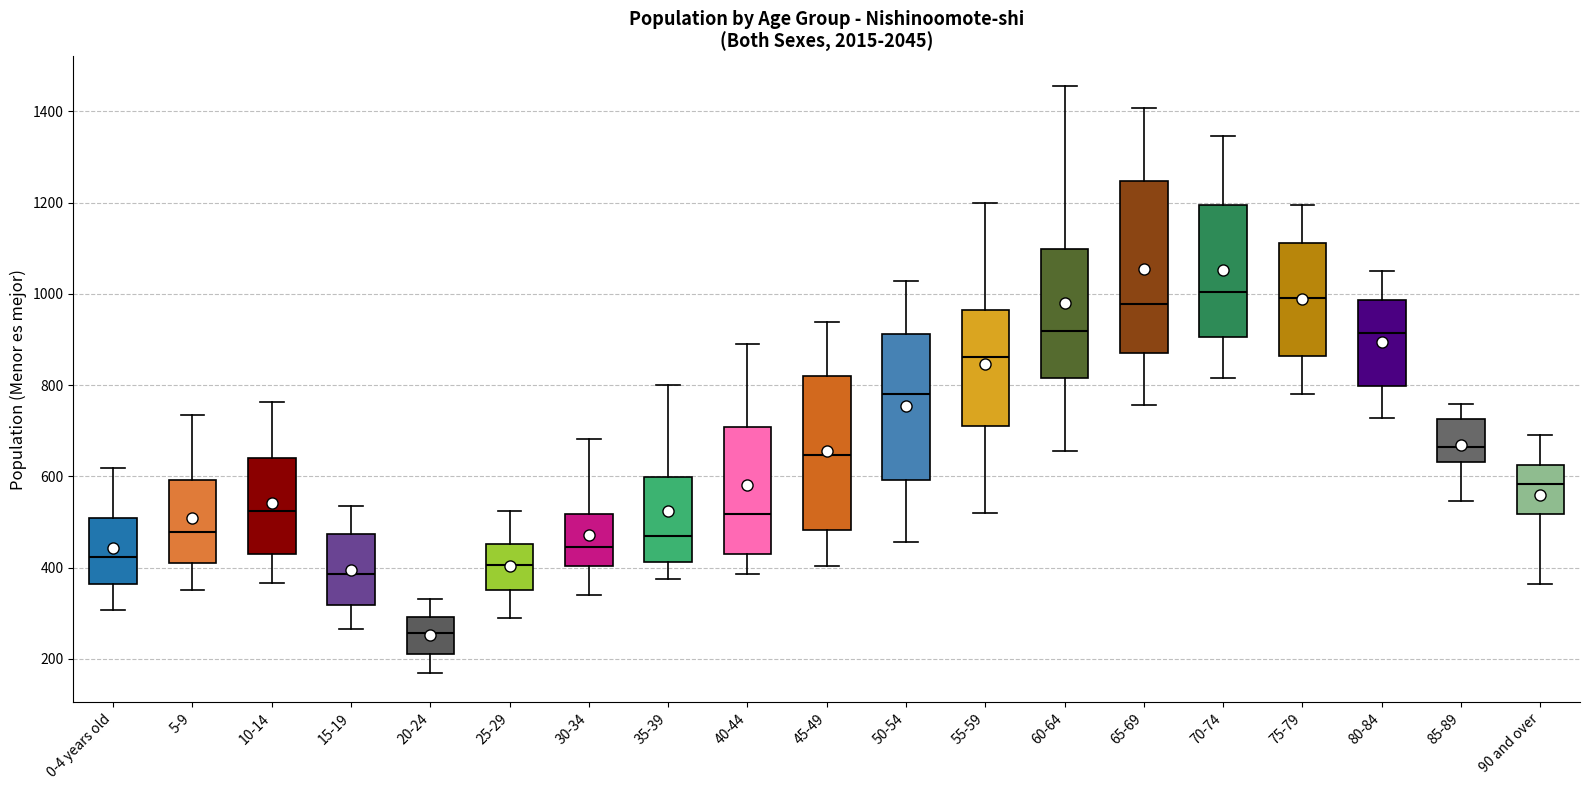

Which box is the tallest, from its lower edge to its upper edge?

65-69